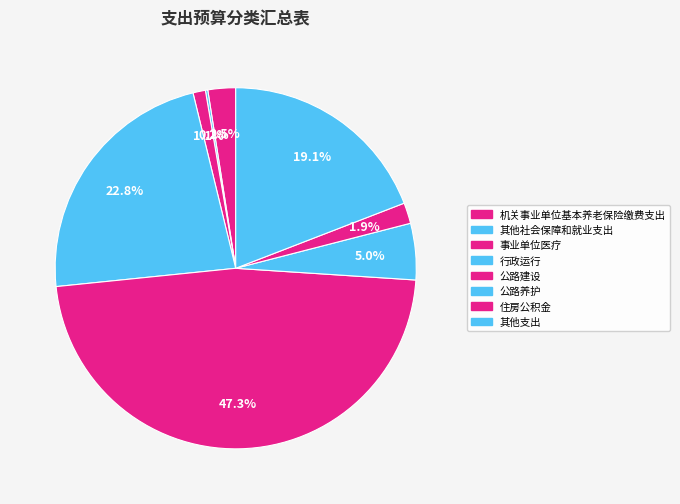

Does any single category account for the majority?

No